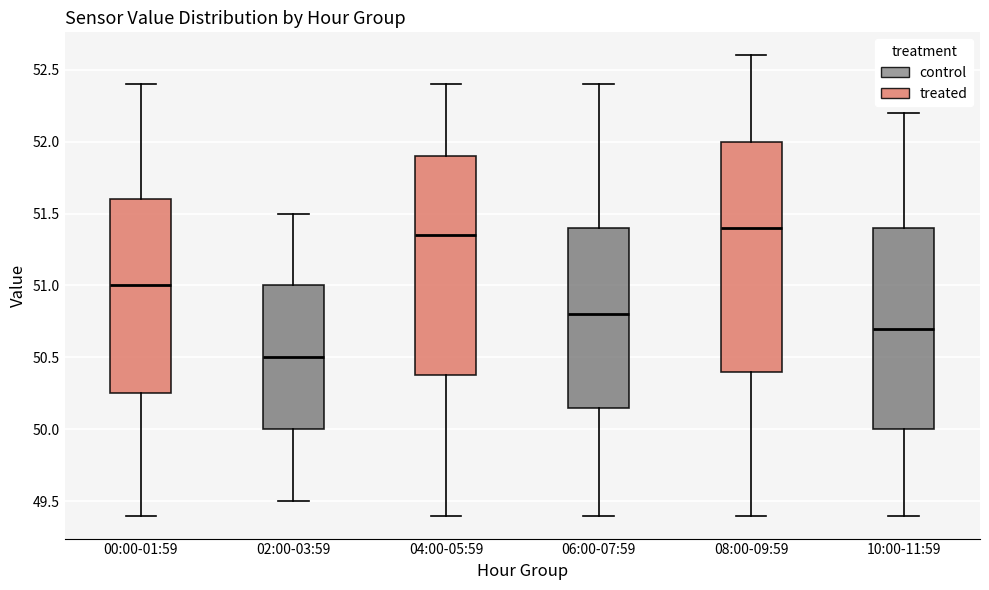

Reading left to right, read every box against the y-axis: the position of its median line, the range the box covers, and the ends of its whiskers. The values are not printed on the chart, so give them approximately, as read against the axis.

00:00-01:59: median 51.00, box 50.25 to 51.60, whiskers 49.40 to 52.40
02:00-03:59: median 50.50, box 50.00 to 51.00, whiskers 49.50 to 51.50
04:00-05:59: median 51.35, box 50.40 to 51.90, whiskers 49.40 to 52.40
06:00-07:59: median 50.80, box 50.15 to 51.40, whiskers 49.40 to 52.40
08:00-09:59: median 51.40, box 50.40 to 52.00, whiskers 49.40 to 52.60
10:00-11:59: median 50.70, box 50.00 to 51.40, whiskers 49.40 to 52.20